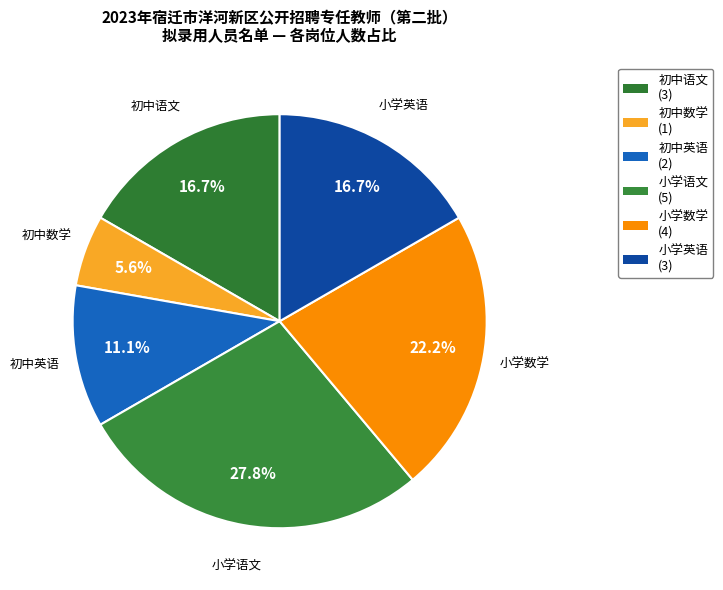

Is the sum of 初中英语 and 小学英语 greater than half?

No